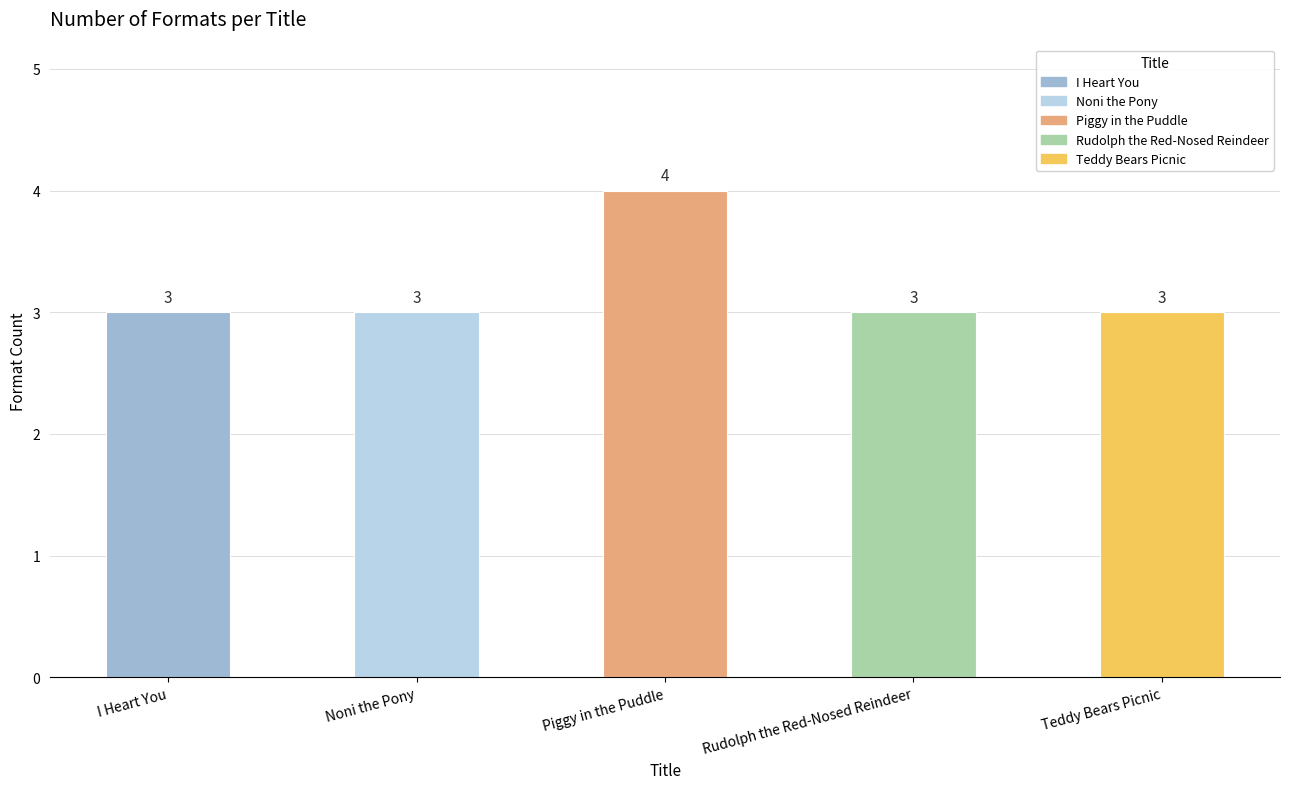

At which category does the chart reach its peak across all series?

Piggy in the Puddle